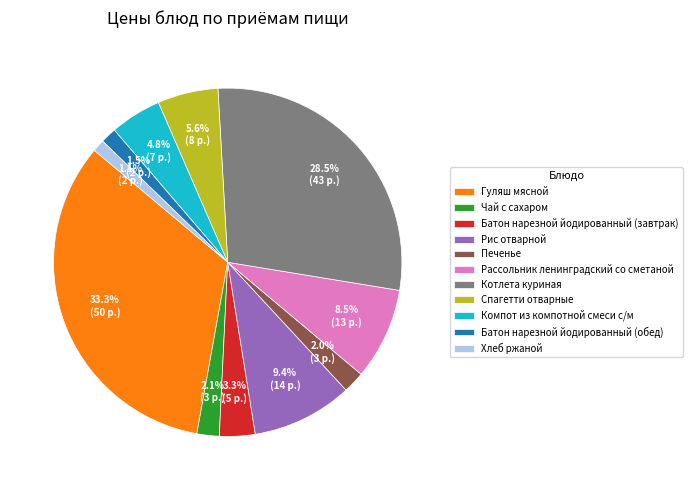

The Батон нарезной йодированный (завтрак) slice represents 3% of the pie. True or false?

True